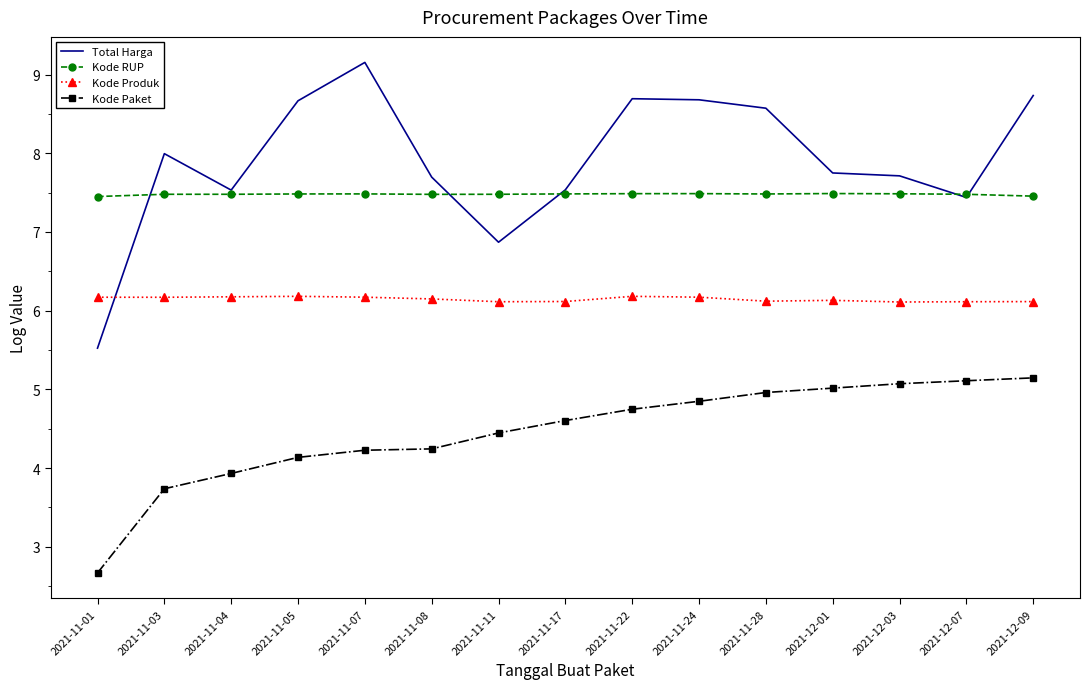

What value does the Kode RUP series have at 2021-11-28?

7.5